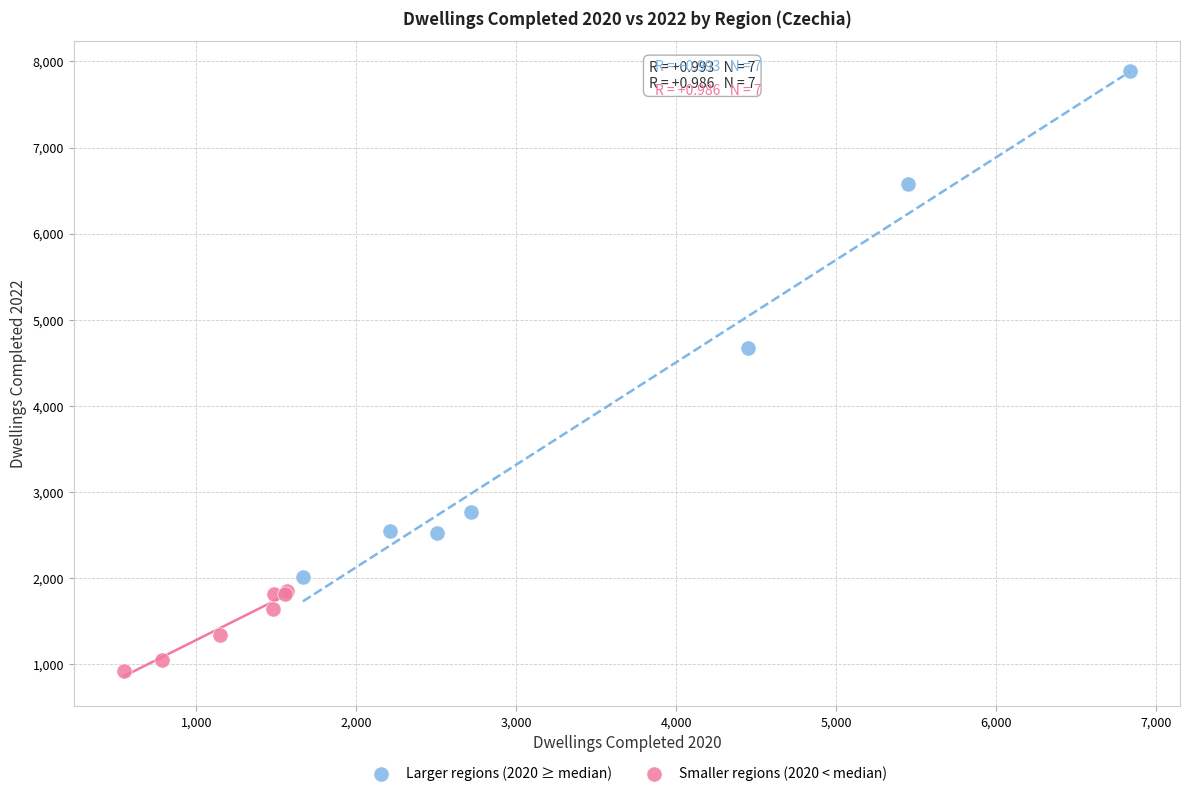

What are all the series names shown in the legend?

Larger regions (2020 ≥ median), Smaller regions (2020 < median)